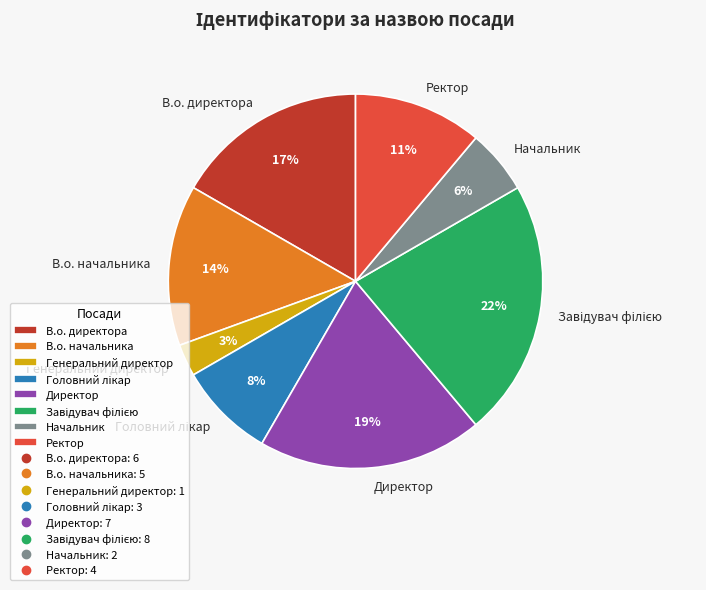

What percentage is the Директор slice, to the nearest percent?

19%